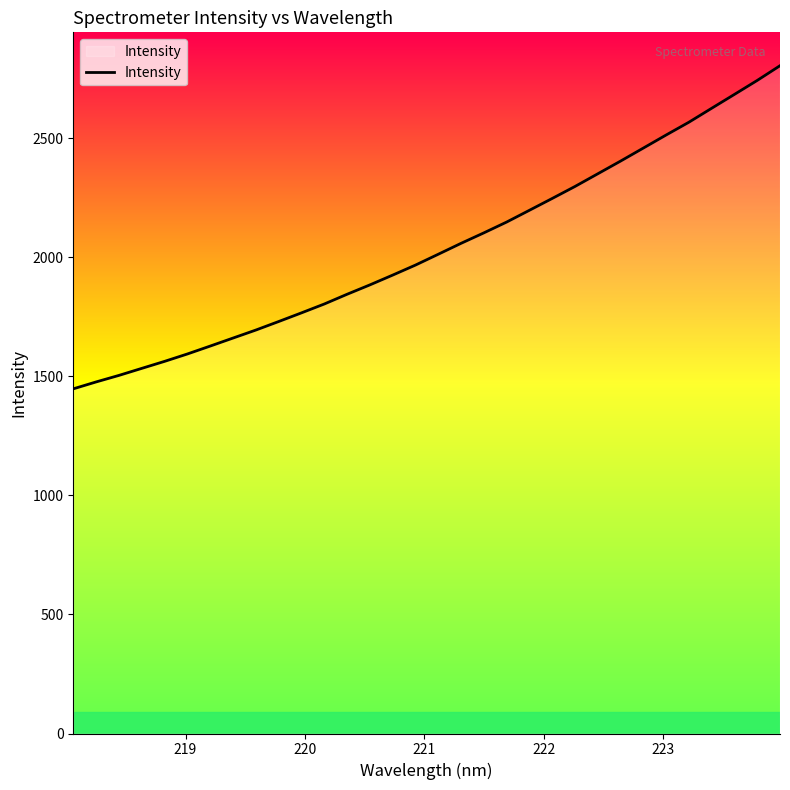

What is the difference between the maximum and minimum values?

1357.4